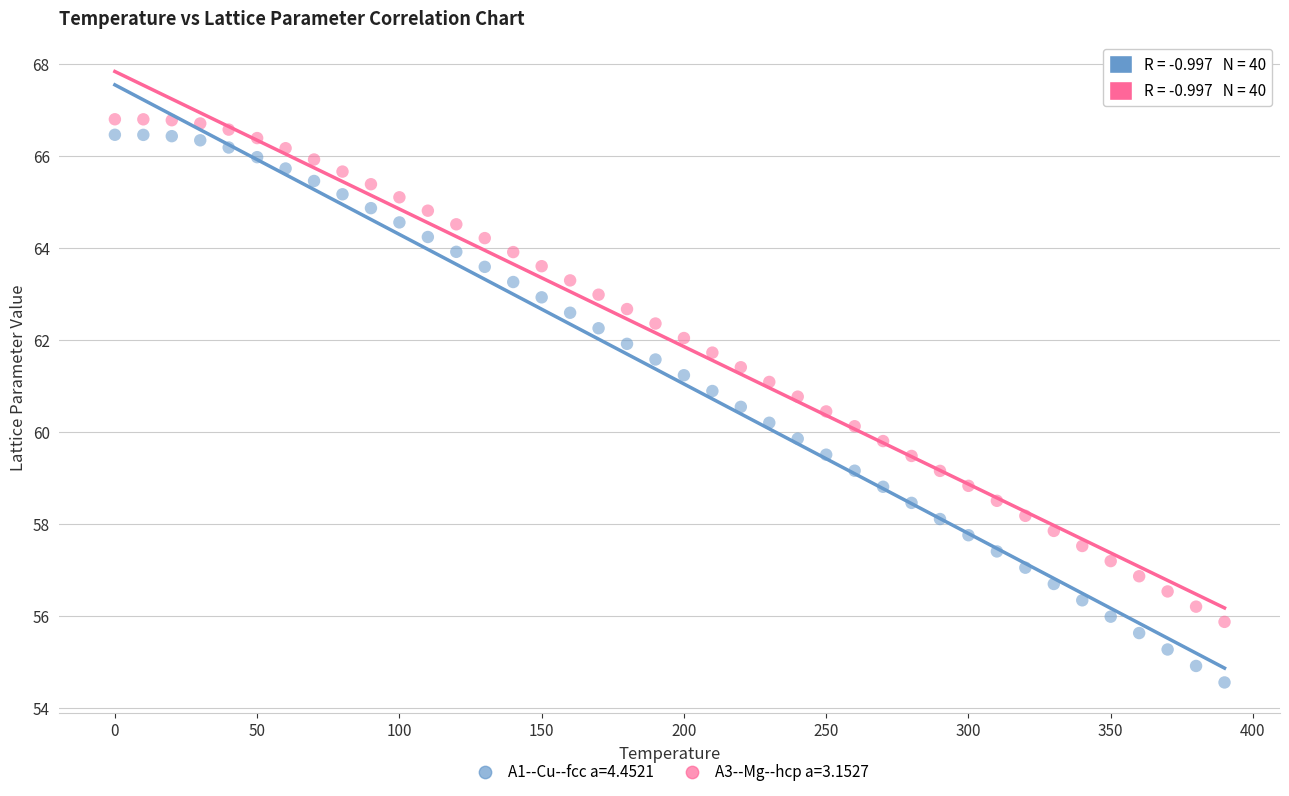

Across all data points, what is the range of X values (max minus min)?

390.0